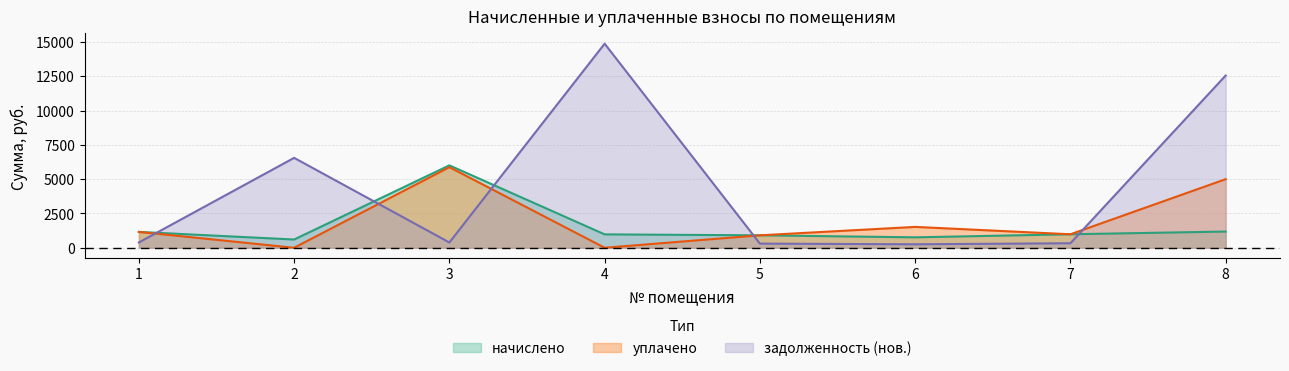

What is the total value across all series at 3?

12265.4